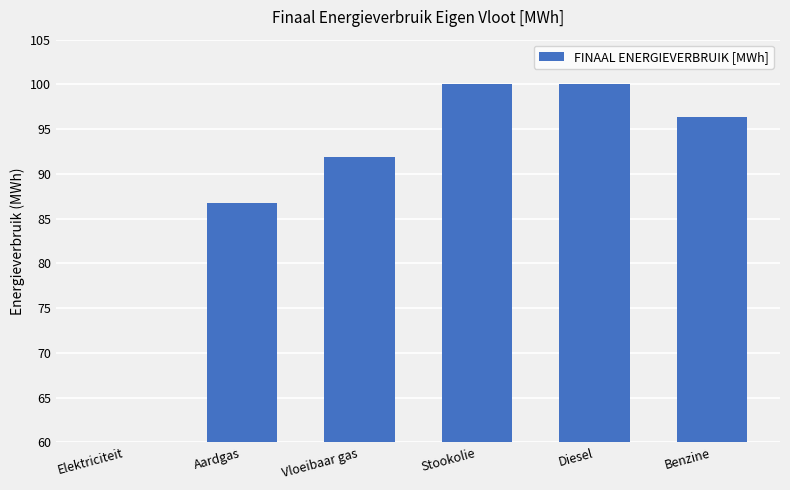

What is the average value?

89.2